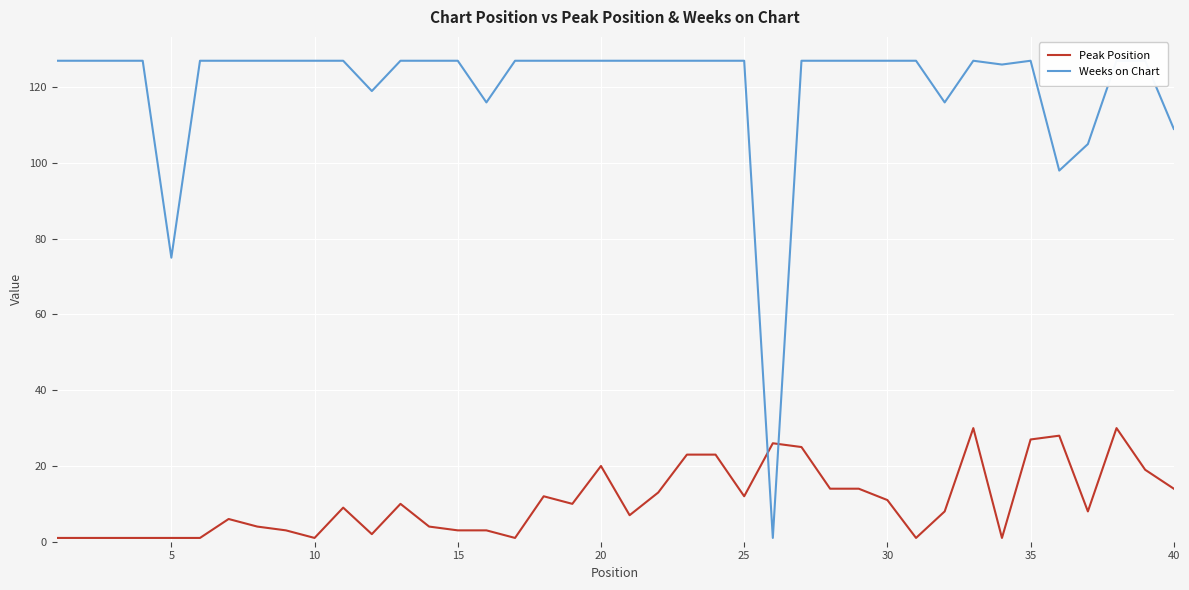

Which series has the largest range (max minus min)?

Weeks on Chart